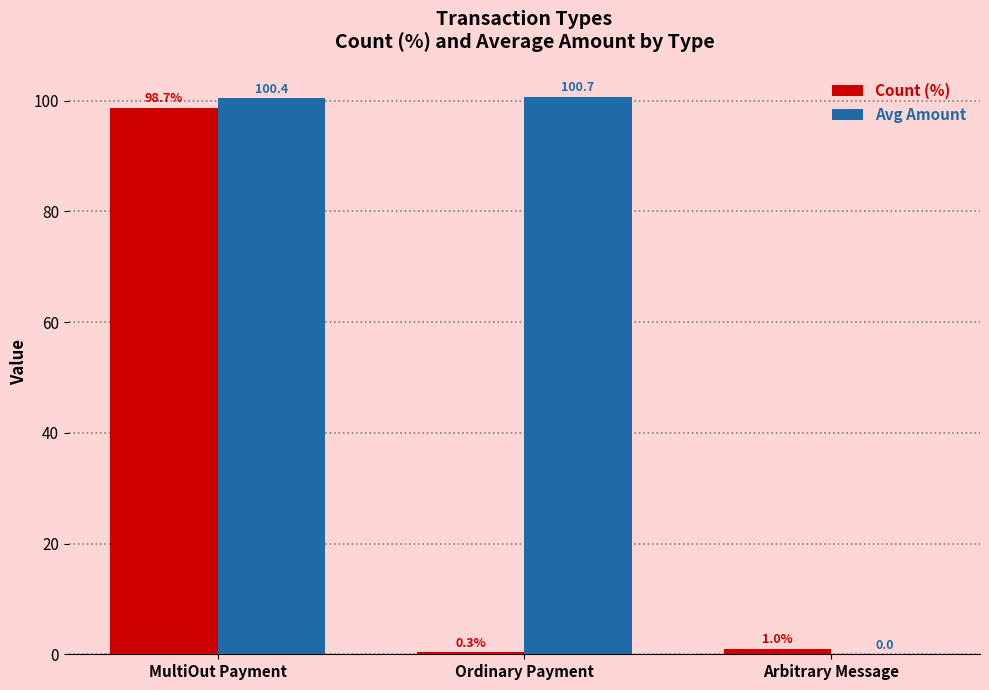

Between MultiOut Payment and Ordinary Payment, which series saw the biggest shift?

Count (%)